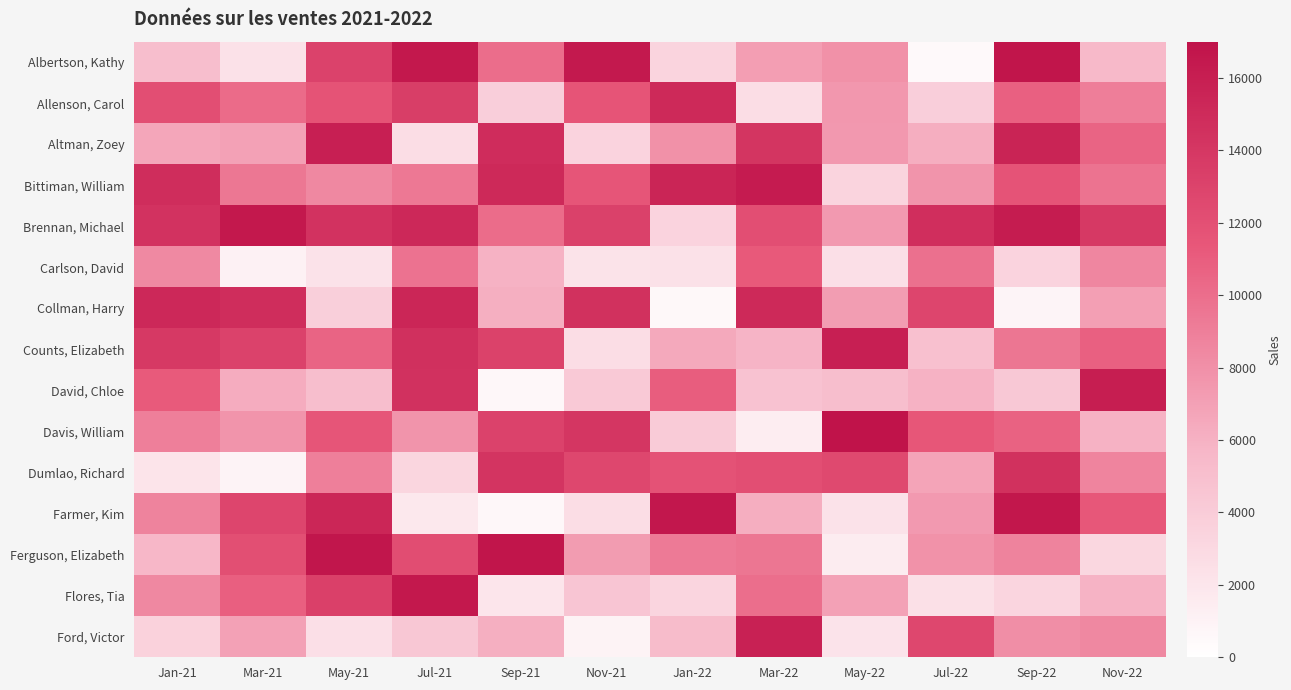

Which series has the largest total across all categories?

Brennan, Michael